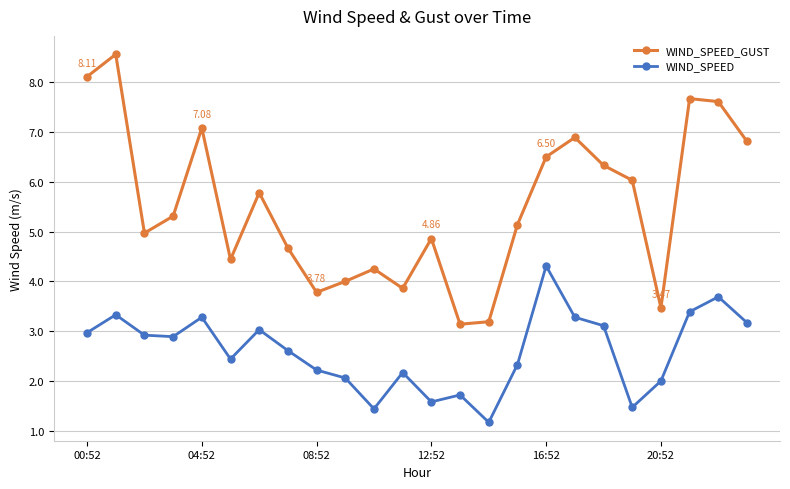

Does the chart have visible grid lines?

Yes